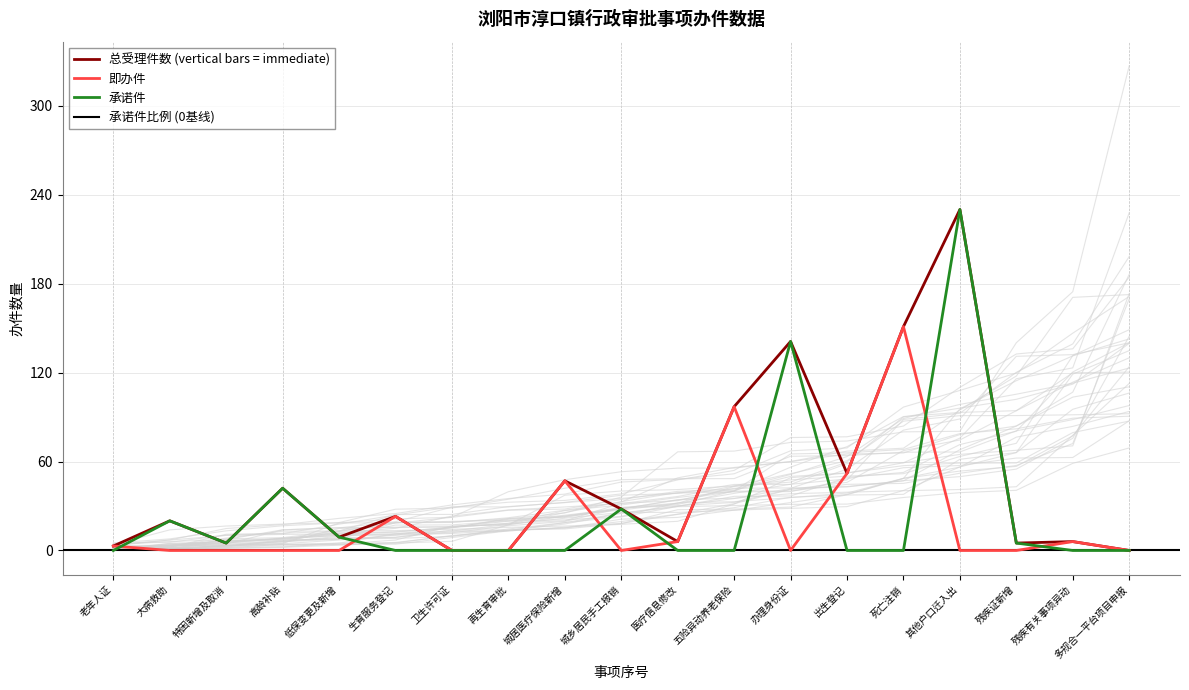

The value of 承诺件 at 生育服务登记 is 0. True or false?

True